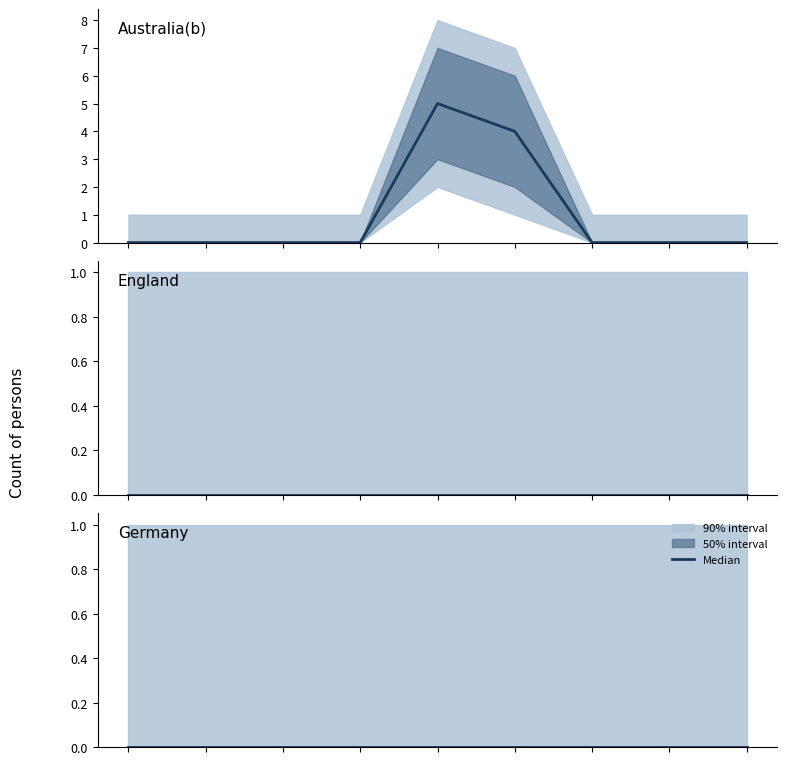

Is the value of Australia(b) at 1 greater than the value of Germany at 6?

No